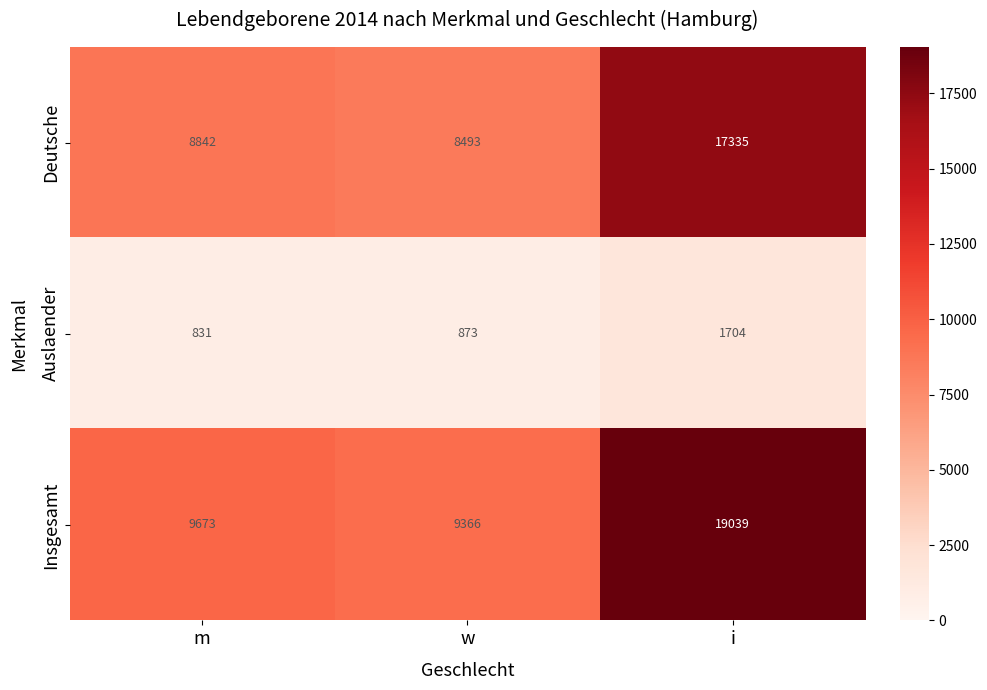

At how many categories does at least one series exceed 7327?

3